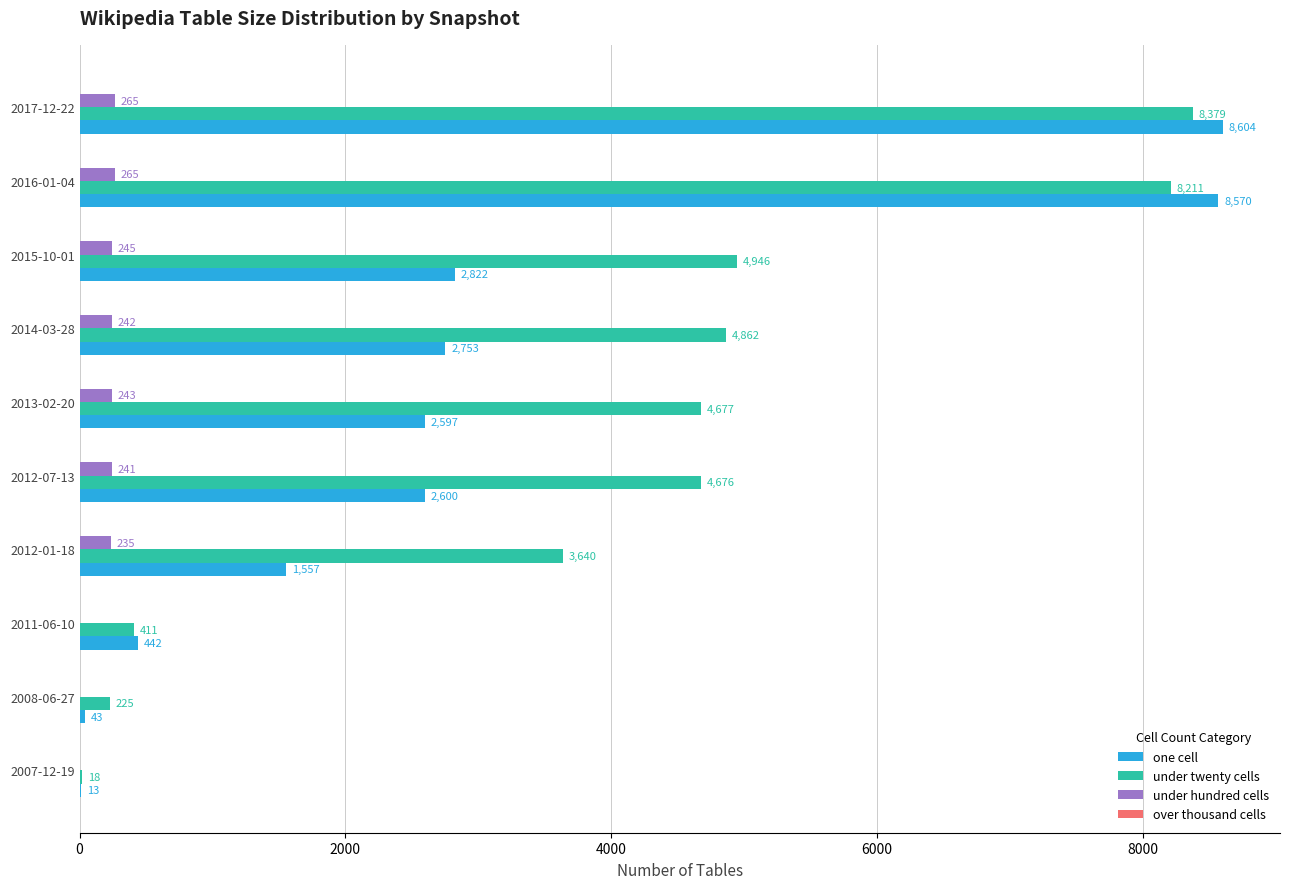

What is the average value of the one cell series?

3000